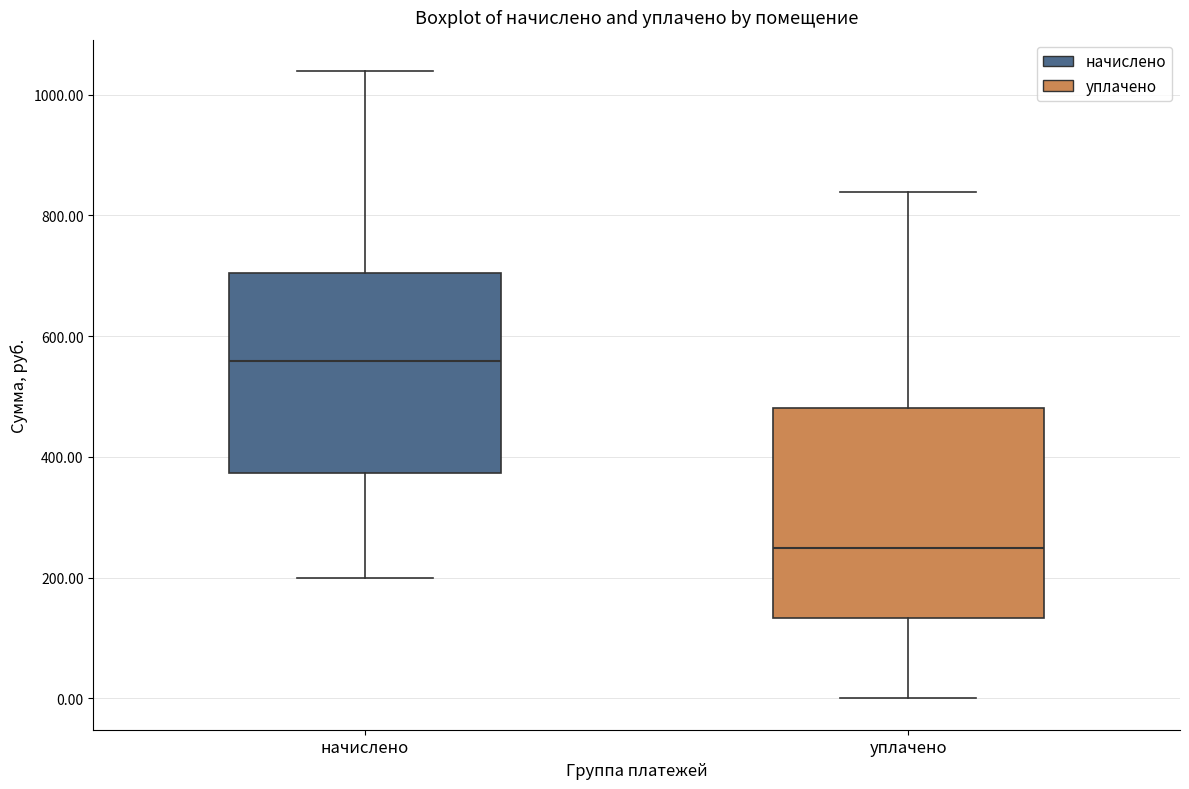

Which box's median line is the highest?

начислено